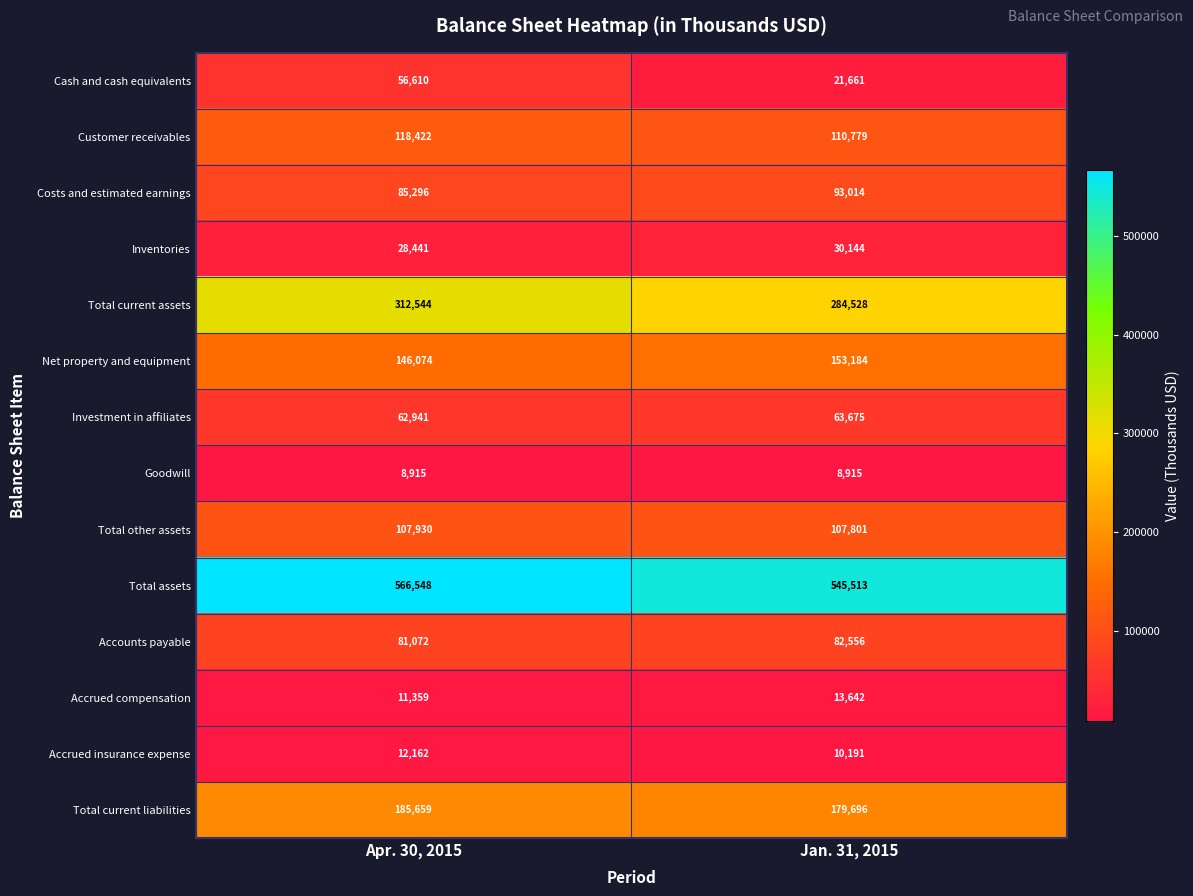

Which series has the largest range (max minus min)?

Cash and cash equivalents